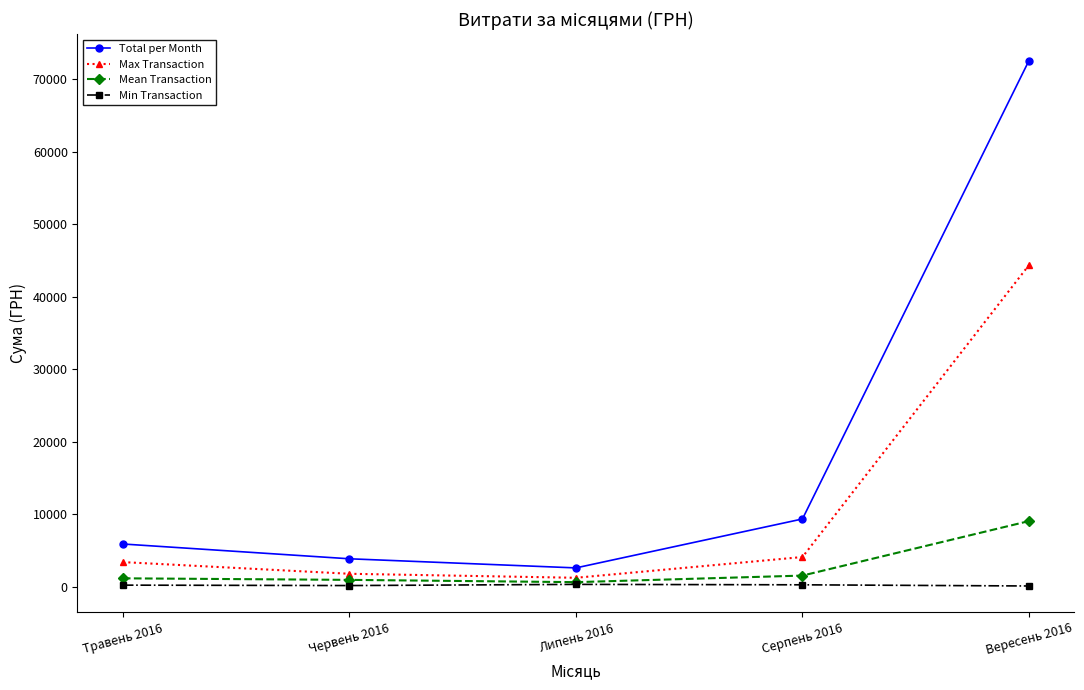

Is the value of Total per Month at Травень 2016 greater than the value of Mean Transaction at Вересень 2016?

No